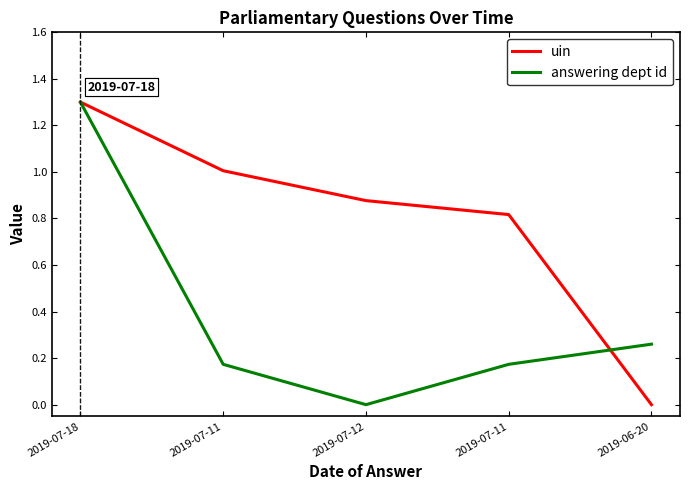

At which category is the sum across all series the highest?

2019-07-18